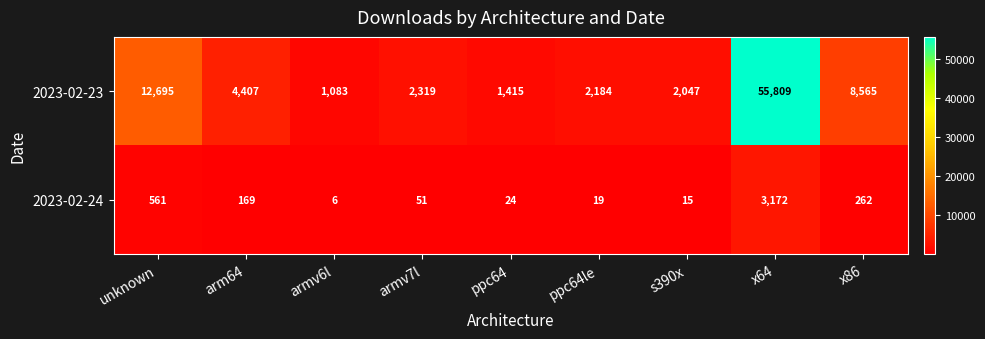

List the series in order of their overall mean, highest first.

2023-02-23, 2023-02-24